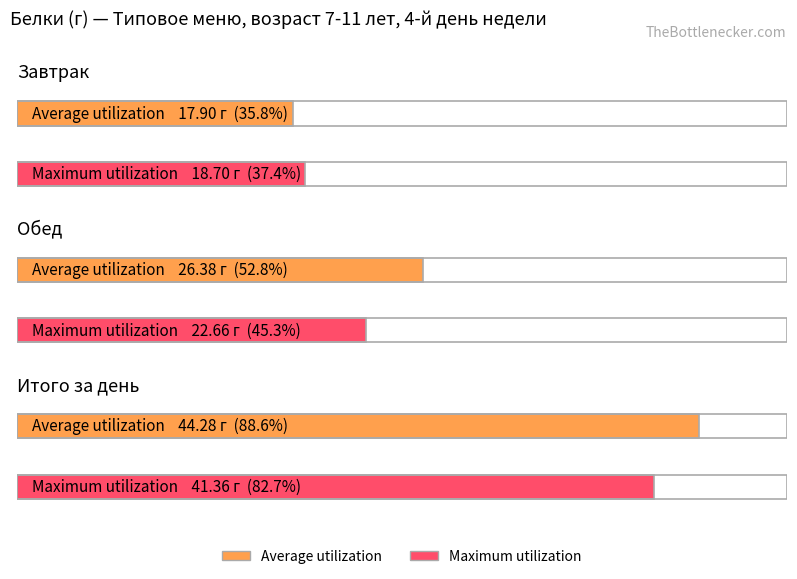

Does the chart contain any negative values?

No